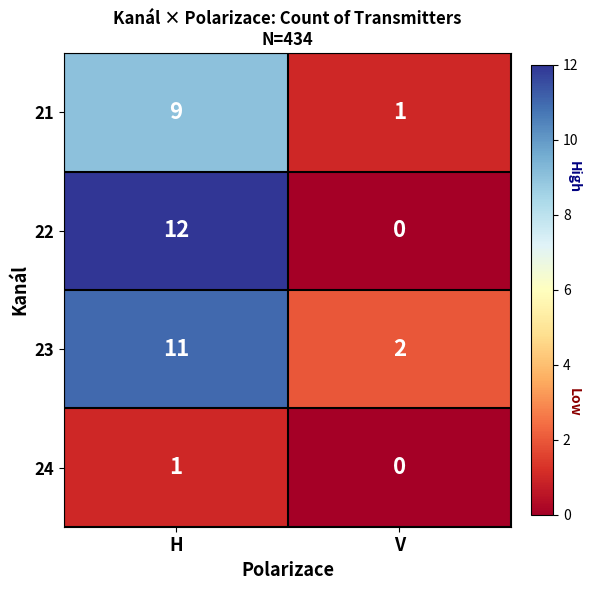

Rank the series at H from lowest to highest value.

24, 21, 23, 22